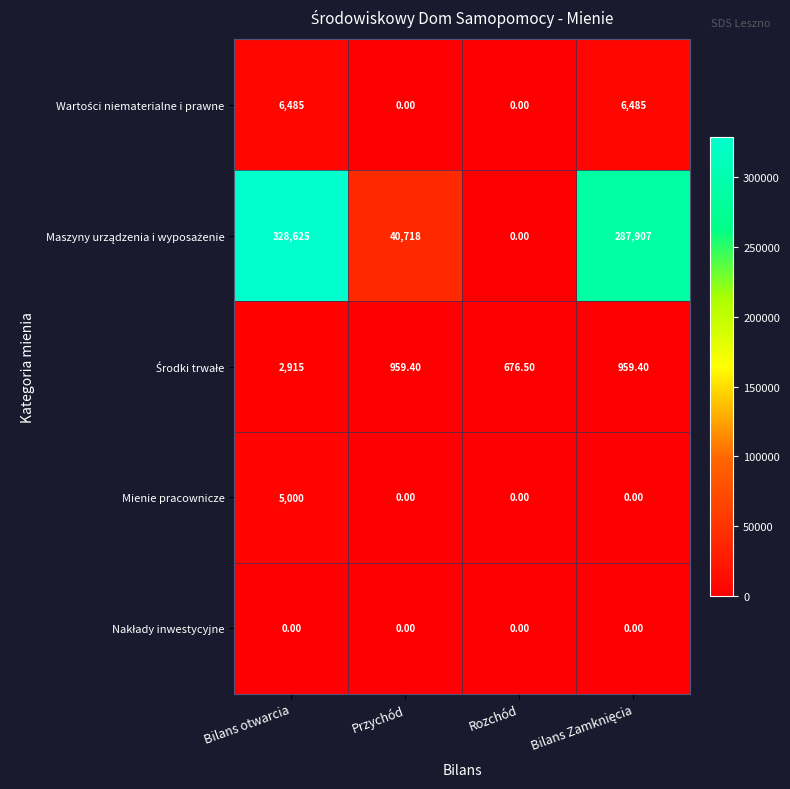

What is the total value across all series at Rozchód?

676.5